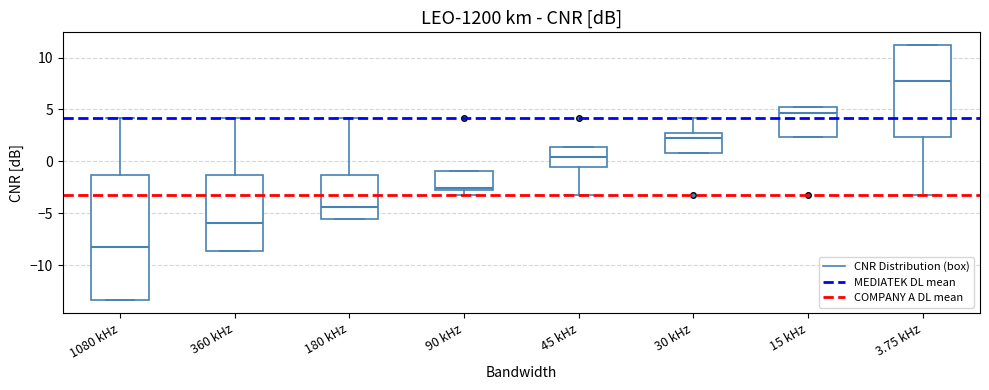

Where does the upper whisker of the box for 1080 kHz end on the y-axis? The values are not printed on the chart, so give them approximately, as read against the axis.

4.0